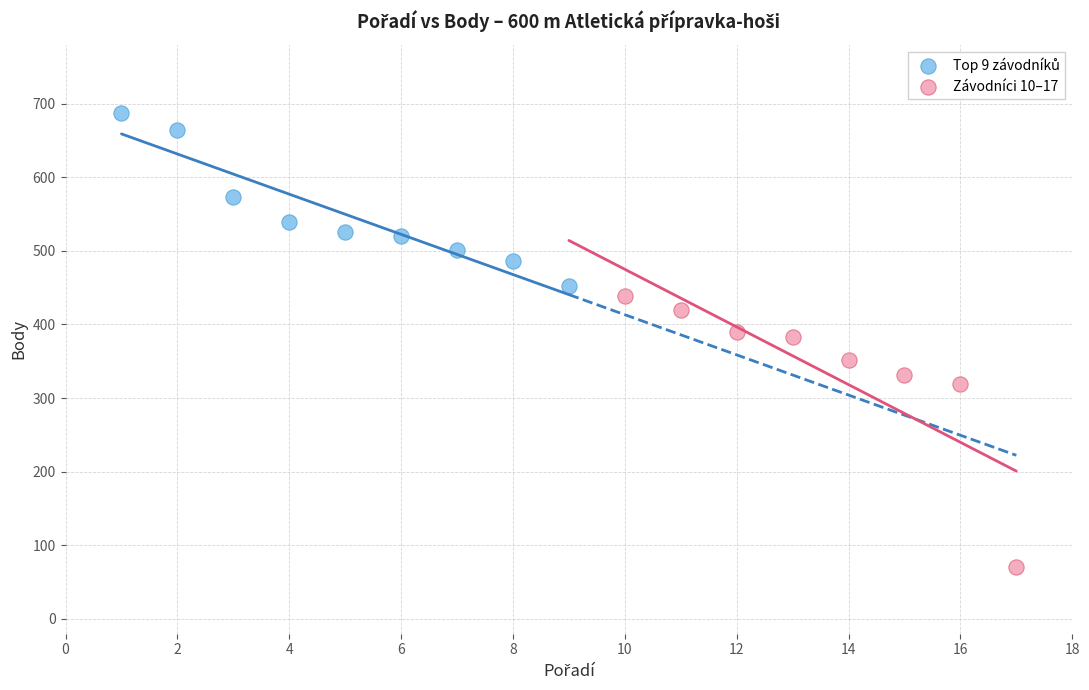

Which series has the widest spread of Y values?

Závodníci 10–17